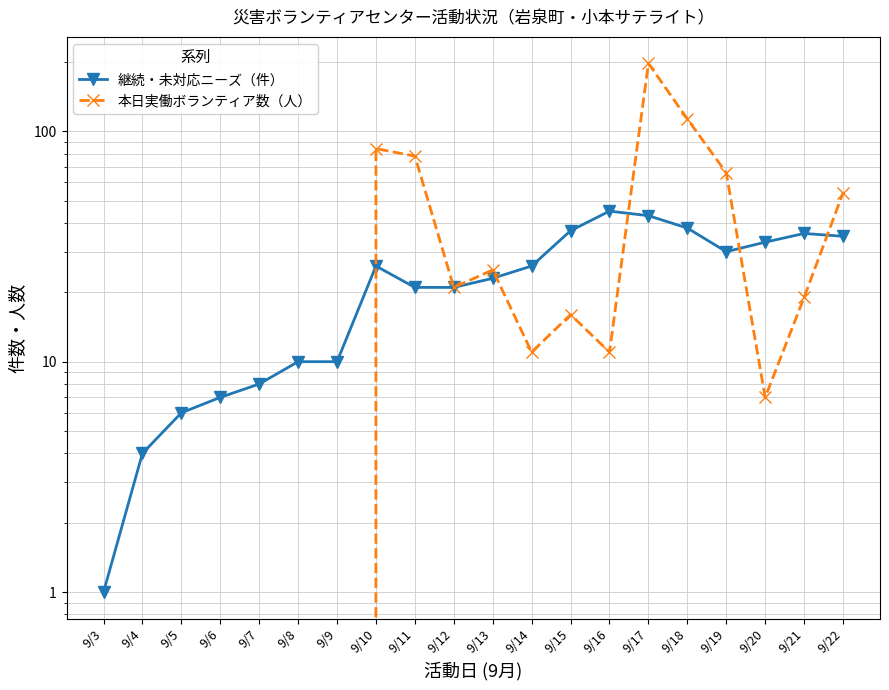

How many values in the 継続・未対応ニーズ（件） series are below 26?

10